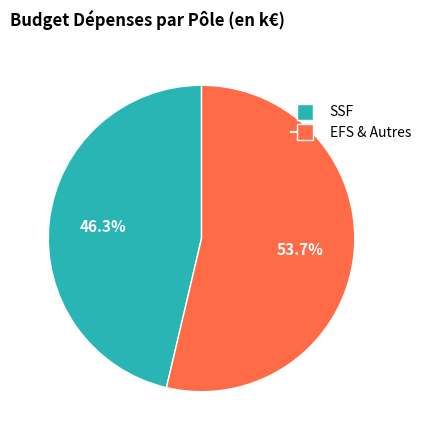

Rank the categories by value from lowest to highest.

SSF, EFS & Autres